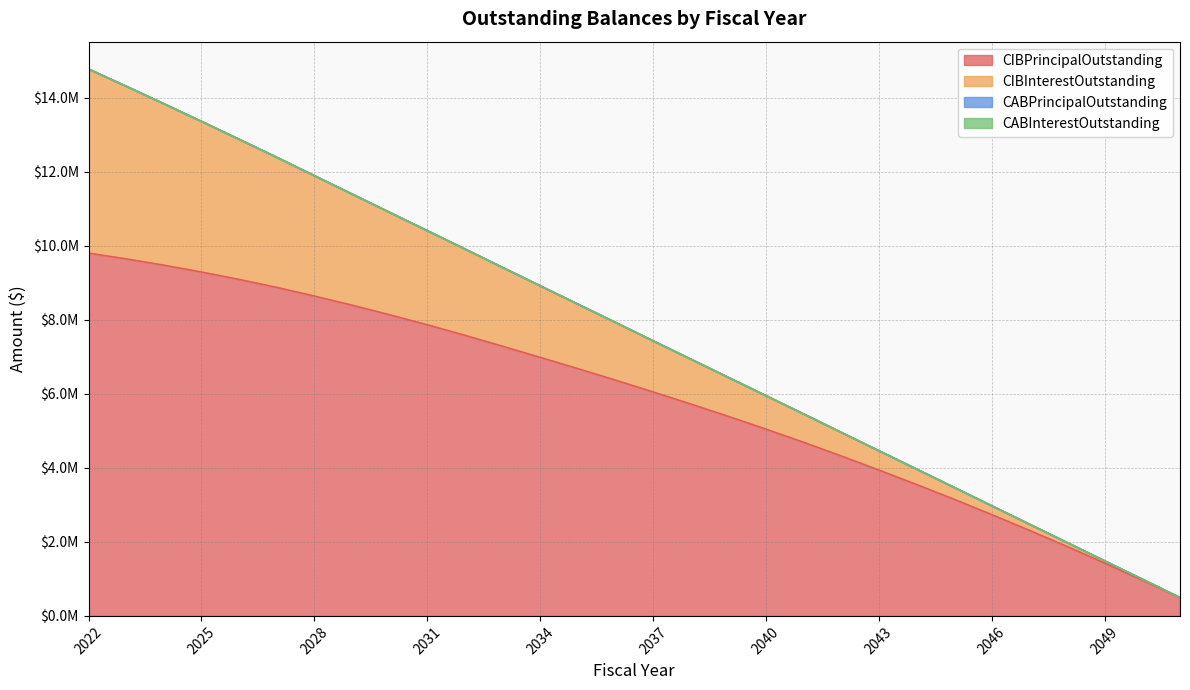

What is the approximate value of CIBPrincipalOutstanding at 2029?

8395000.0